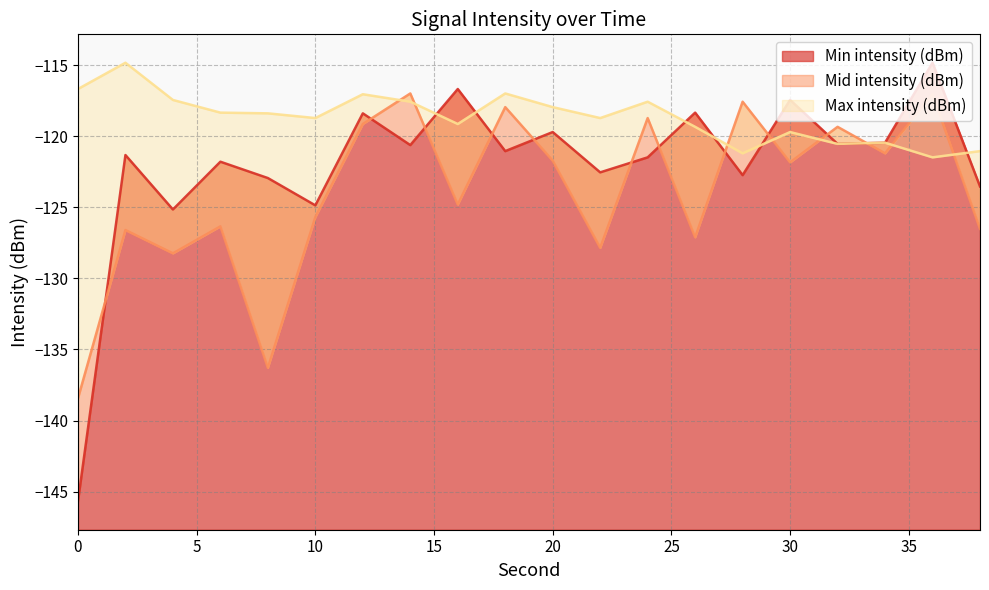

Count the number of data series in this chart.

3